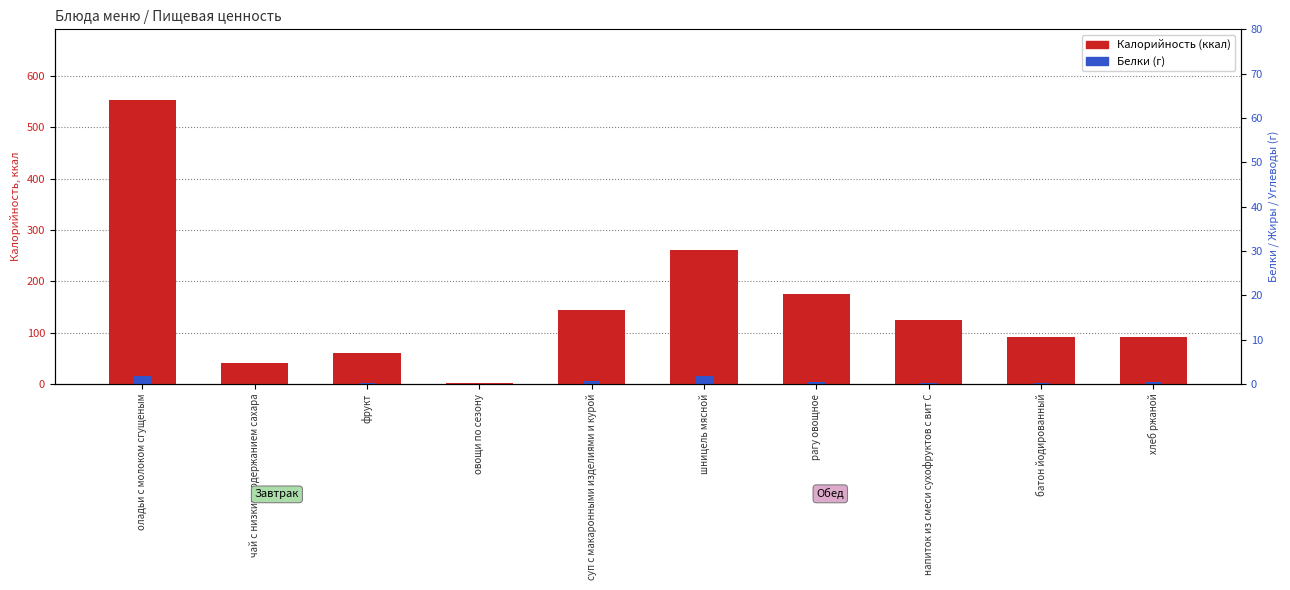

Which series has the largest total across all categories?

Калорийность (ккал)